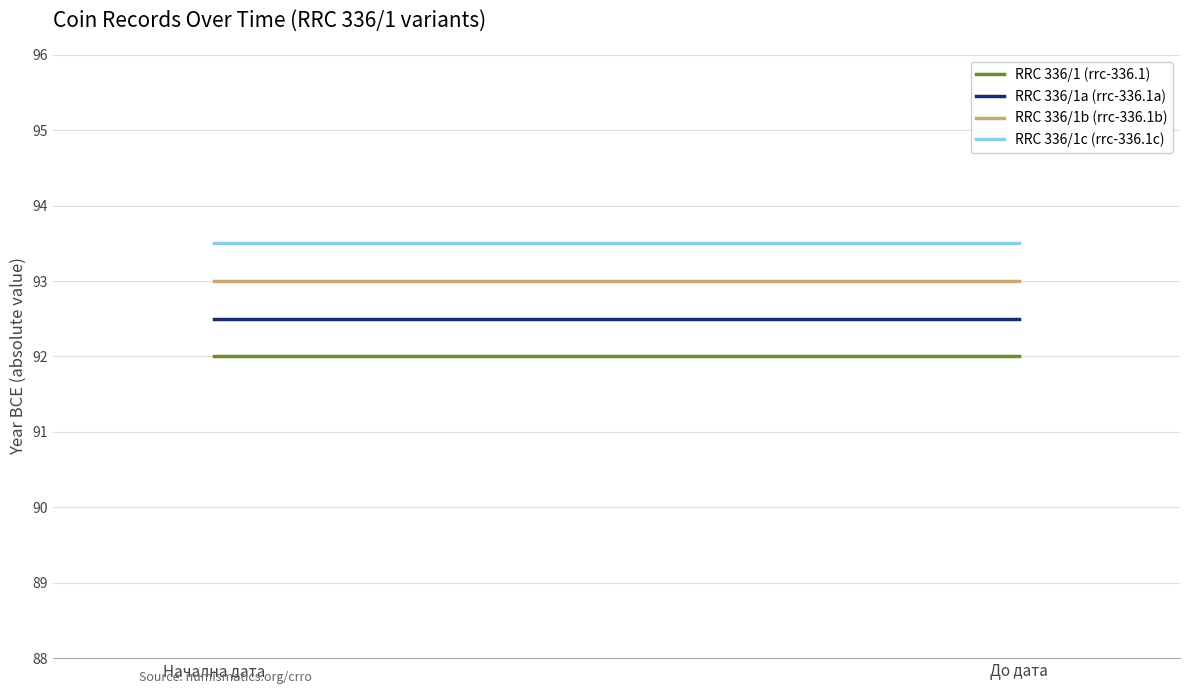

How many distinct data groups are displayed?

4